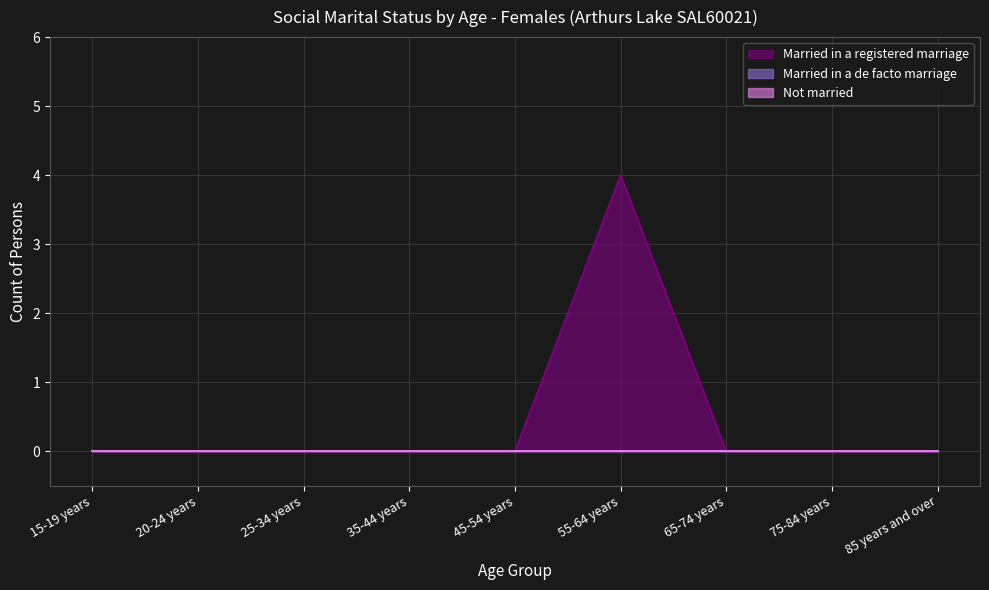

Reading right to left, extract all data points from this chart.

Married in a registered marriage: 85 years and over=0	75-84 years=0	65-74 years=0	55-64 years=4	45-54 years=0	35-44 years=0	25-34 years=0	20-24 years=0	15-19 years=0
Married in a de facto marriage: 85 years and over=0	75-84 years=0	65-74 years=0	55-64 years=0	45-54 years=0	35-44 years=0	25-34 years=0	20-24 years=0	15-19 years=0
Not married: 85 years and over=0	75-84 years=0	65-74 years=0	55-64 years=0	45-54 years=0	35-44 years=0	25-34 years=0	20-24 years=0	15-19 years=0